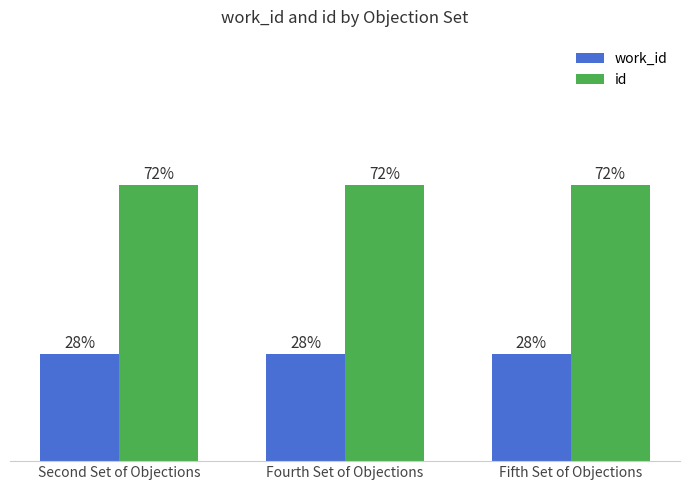

Where is work_id nearest to the value 27?

Fifth Set of Objections